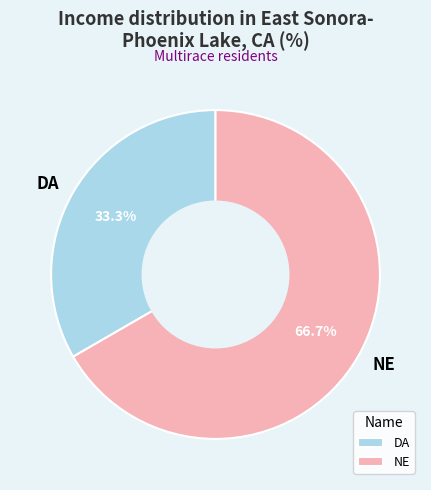

To the nearest percent, what is the difference between the largest and smallest slice percentages?

33%